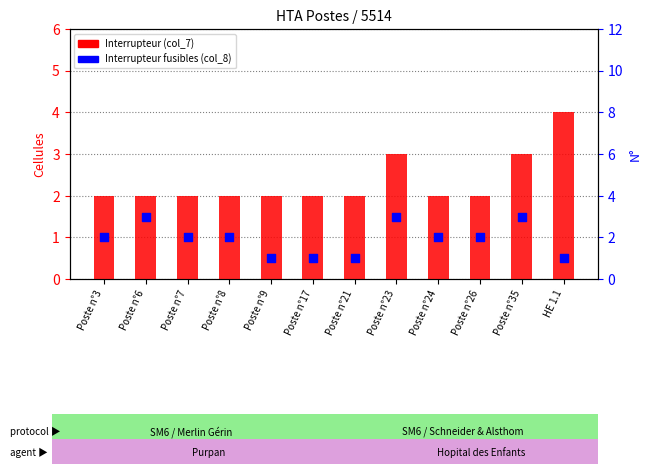

Which series has the widest spread of Y values?

Interrupteur (col_7)